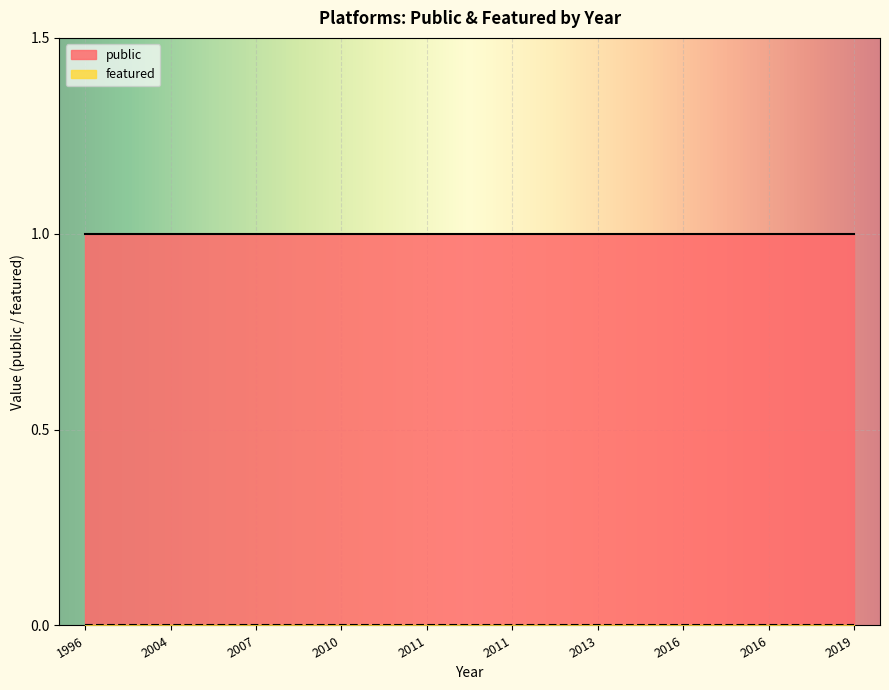

Does the chart display data point markers on the line(s)?

No